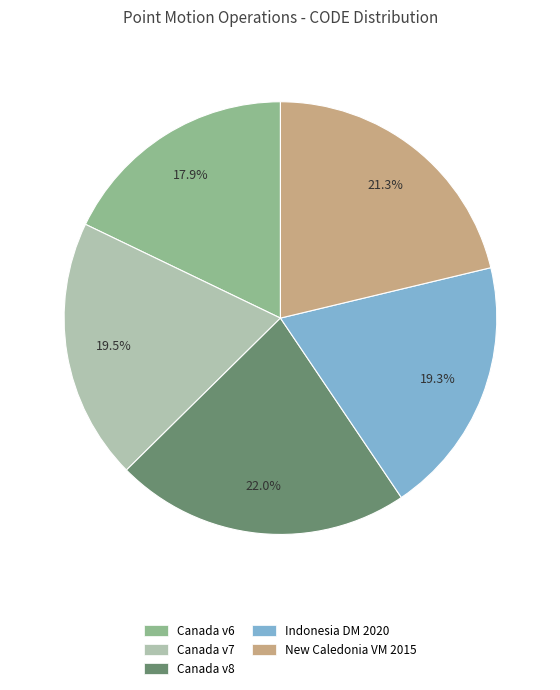

Is there a majority slice in this chart?

No